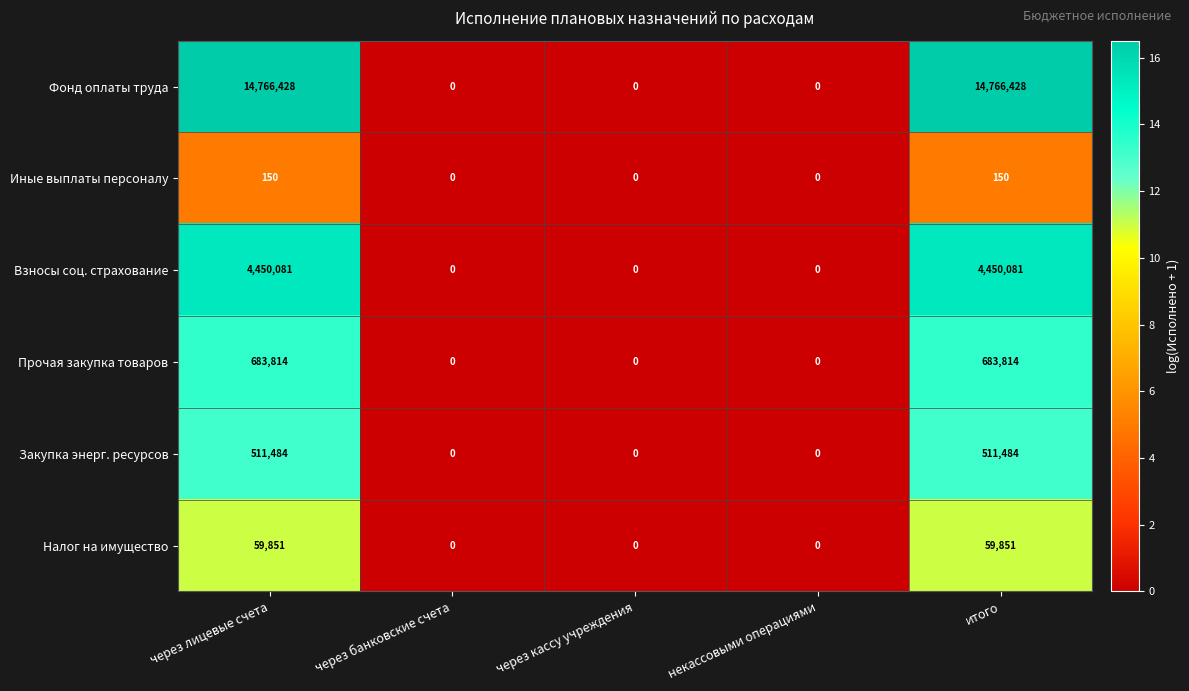

What is the greatest value displayed?

14766428